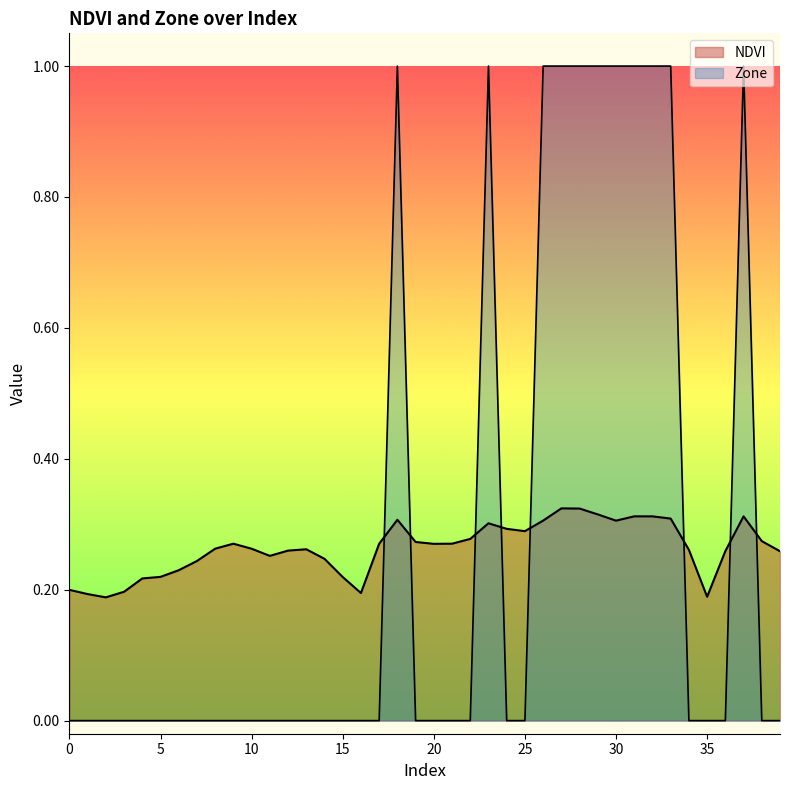

The Zone series shows 0.0 at 9. True or false?

True